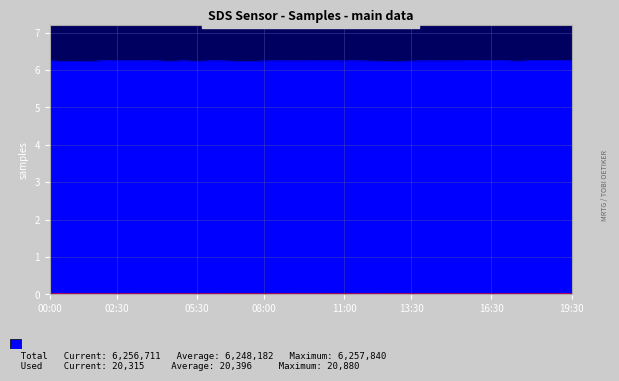

How many lines are shown in the chart?

2